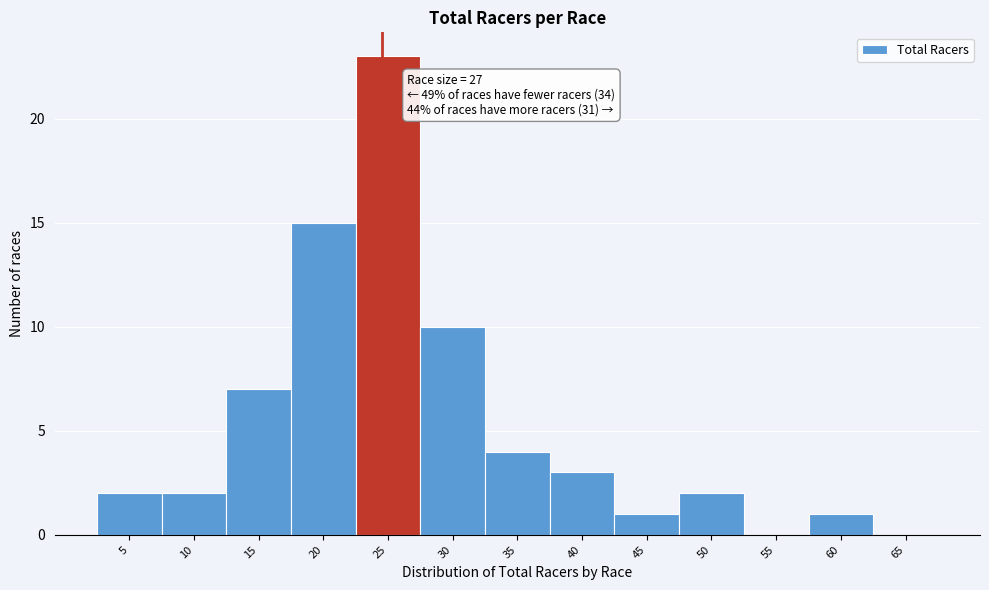

Reading right to left, list all the values displayed in this chart.

65=0	60=1	55=0	50=2	45=1	40=3	35=4	30=10	25=23	20=15	15=7	10=2	5=2